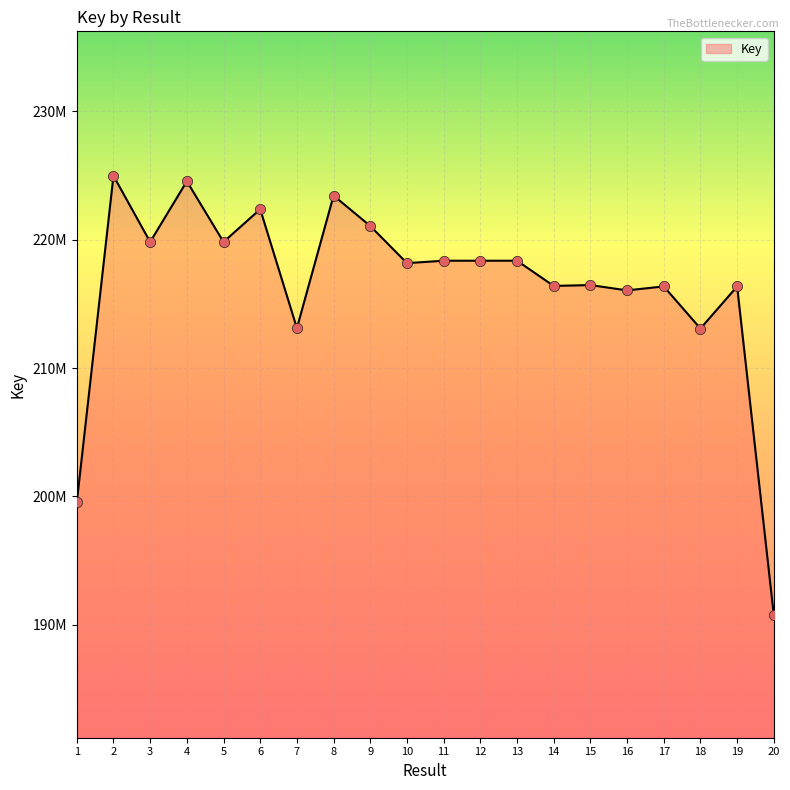

Between 18 and 16, which is larger?

16